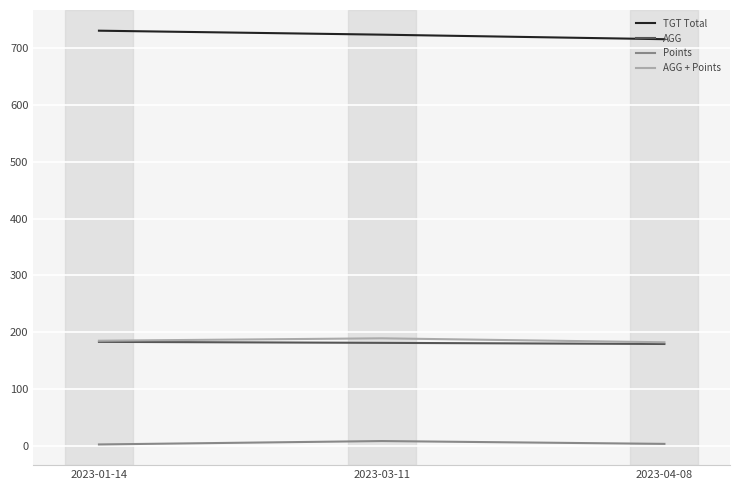

At which label does AGG first exceed 181?

2023-01-14